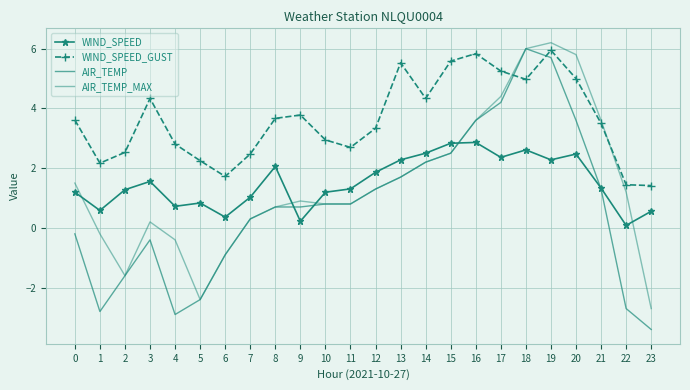

Where is AIR_TEMP nearest to the value 1?

10